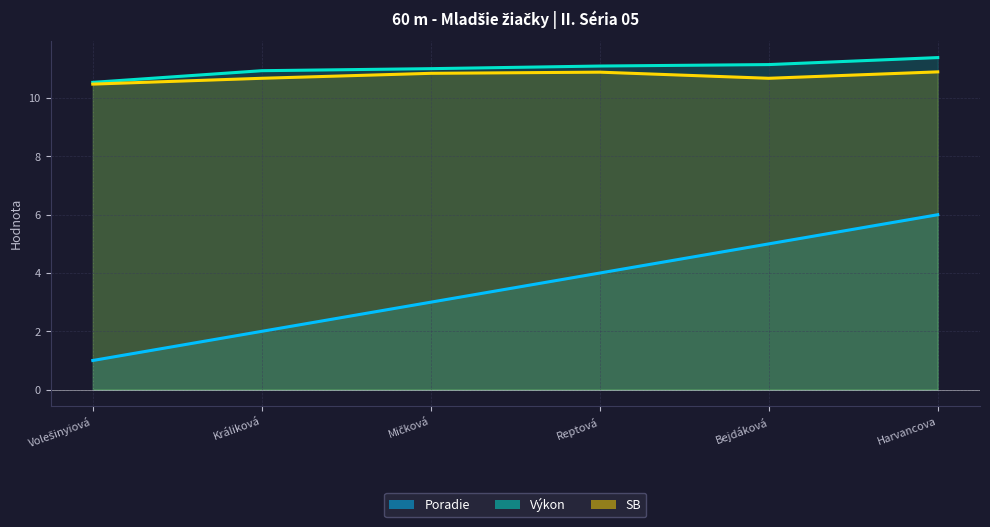

Is the value of Poradie at Králiková greater than the value of Výkon at Mičková?

No